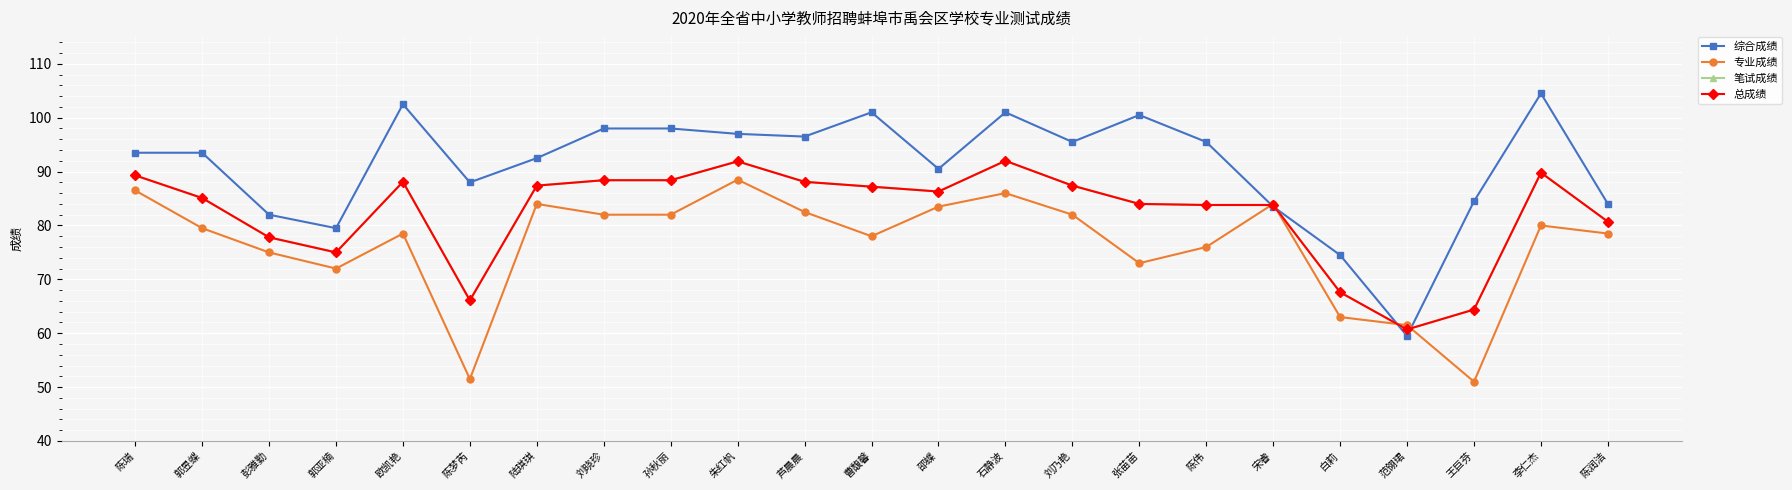

At how many categories does at least one series exceed 53?

23